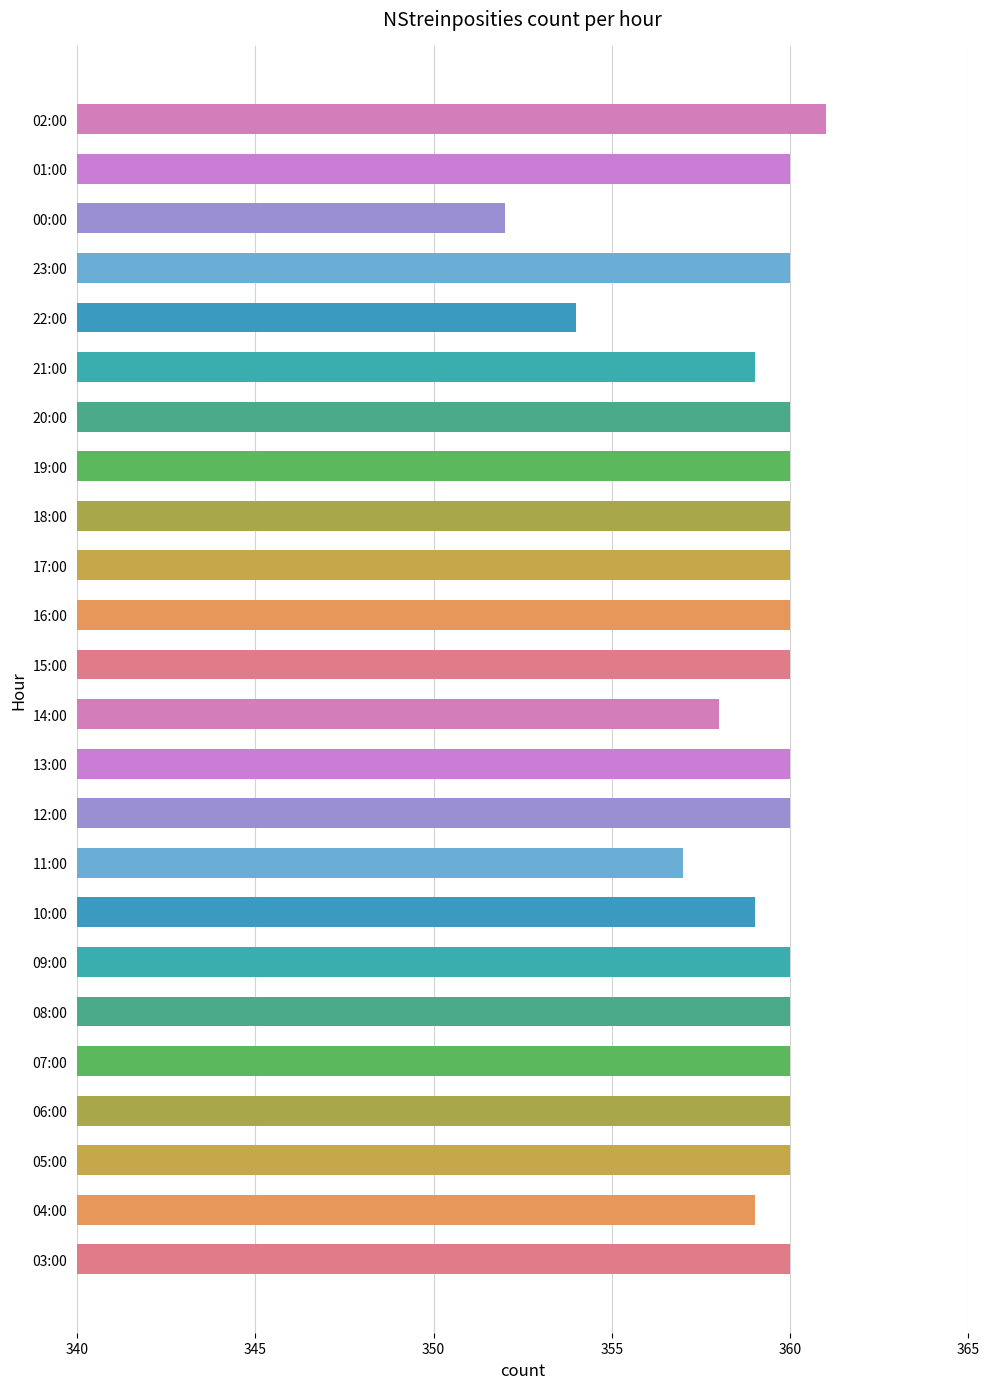

How many values are between 359 and 360?

19